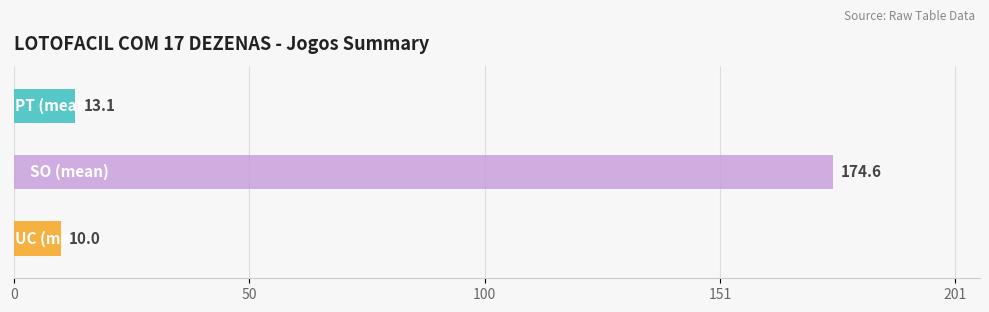

What is the value of the UC bar at the 7th from the left?

10